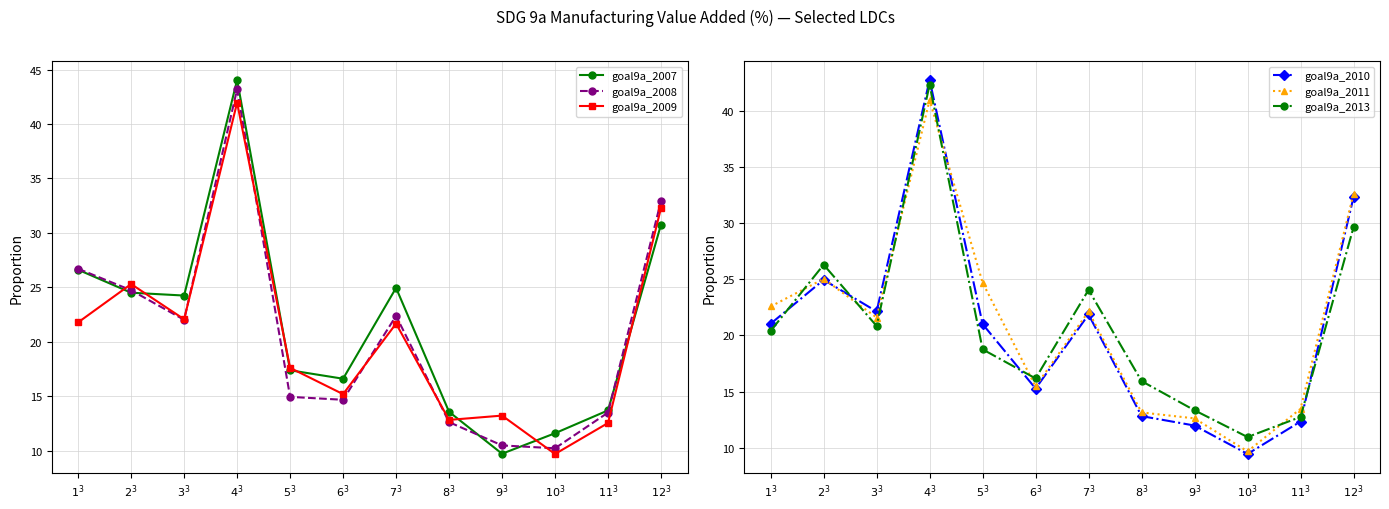

True or false: goal9a_2009 has a value of 25.3 at $2^3$.

True